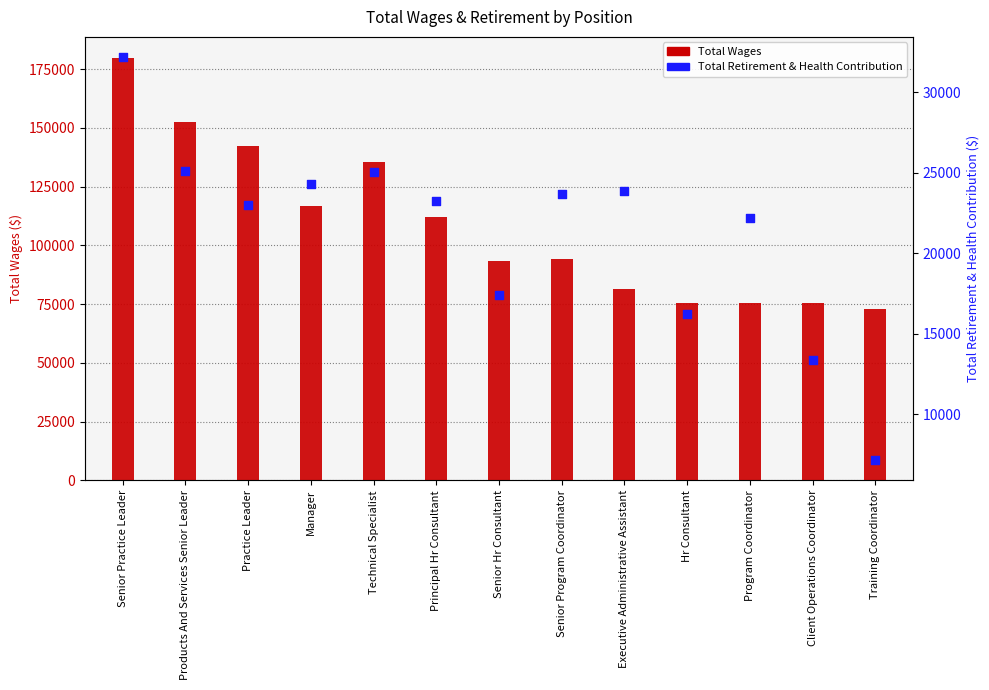

At how many categories does at least one series exceed 56971?

13